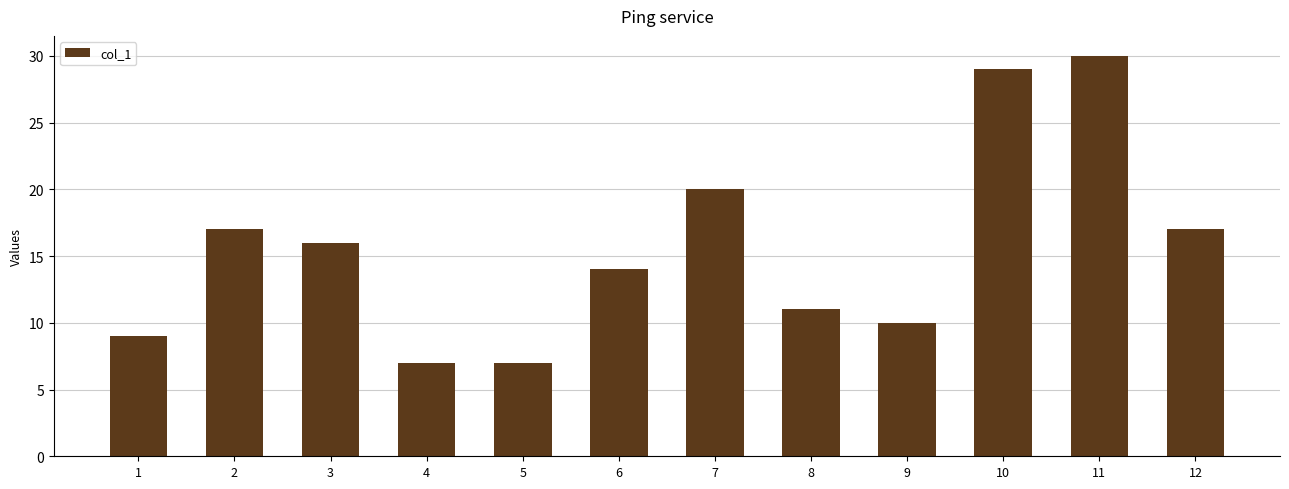

Reading left to right, transcribe all the data shown in this chart.

1=9	2=17	3=16	4=7	5=7	6=14	7=20	8=11	9=10	10=29	11=30	12=17